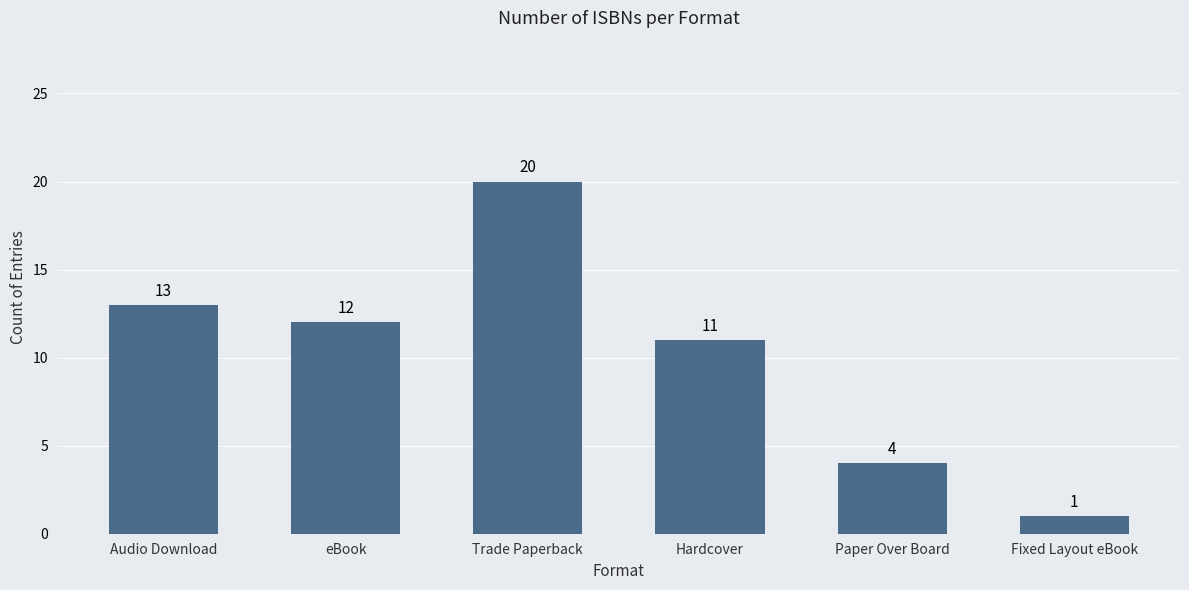

What is the minimum value shown in the chart?

1